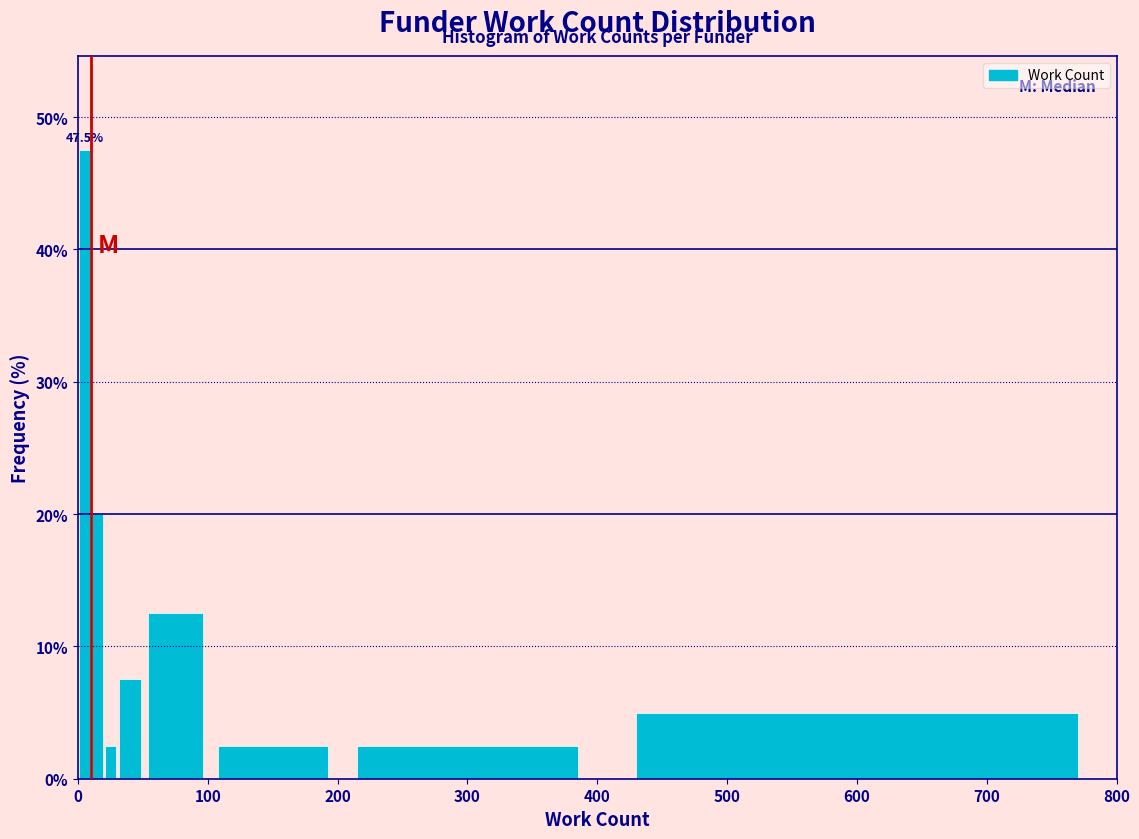

Read against the x-axis, roughly where is the centre of the tallest bar?

10